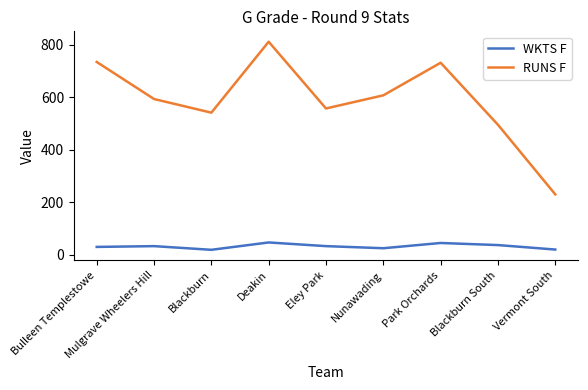

The value of WKTS F at Nunawading is 25. True or false?

True